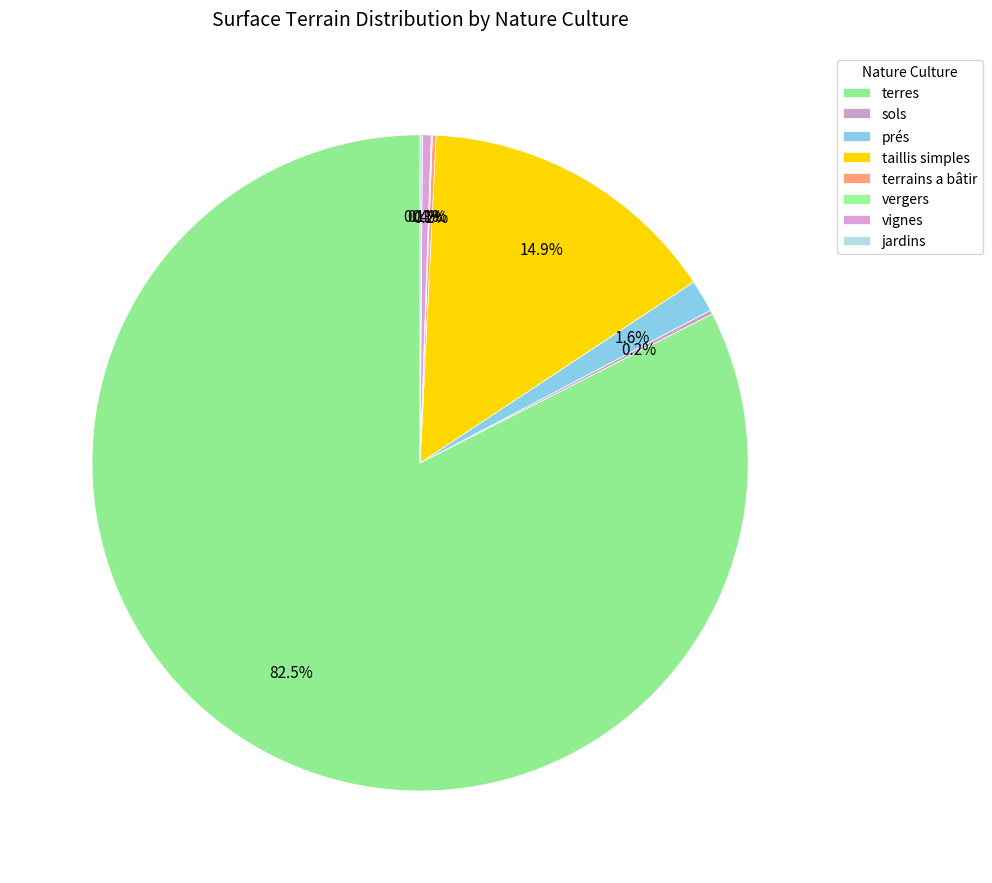

How many segments does this pie chart have?

8